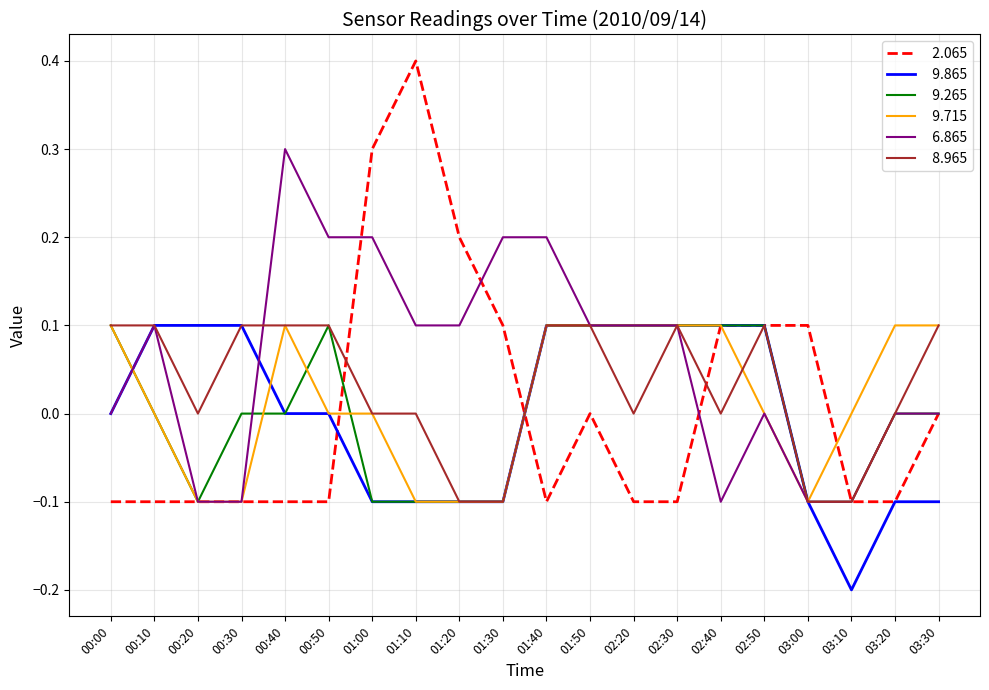

What position from the right is 02:50?

5